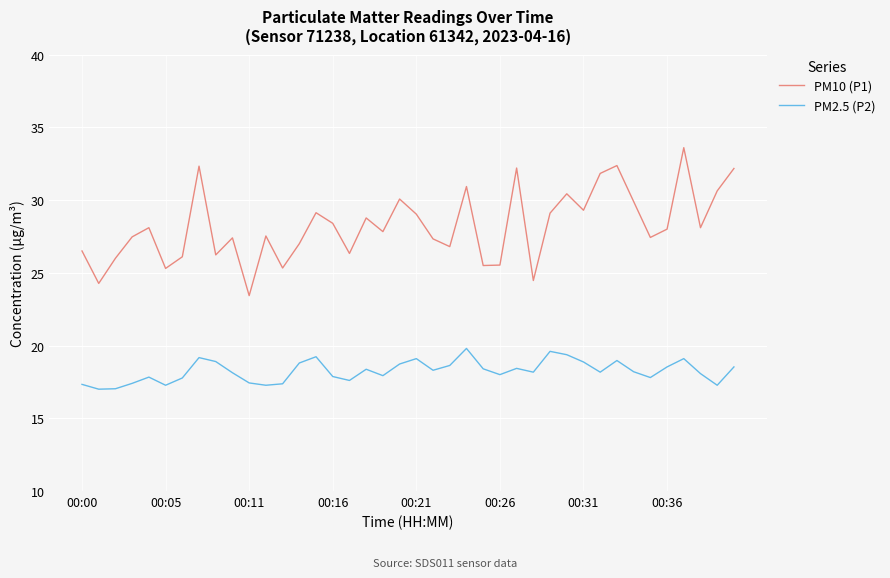

In PM10 (P1), how many points are higher than both neighbors (excluding endpoints)?

12